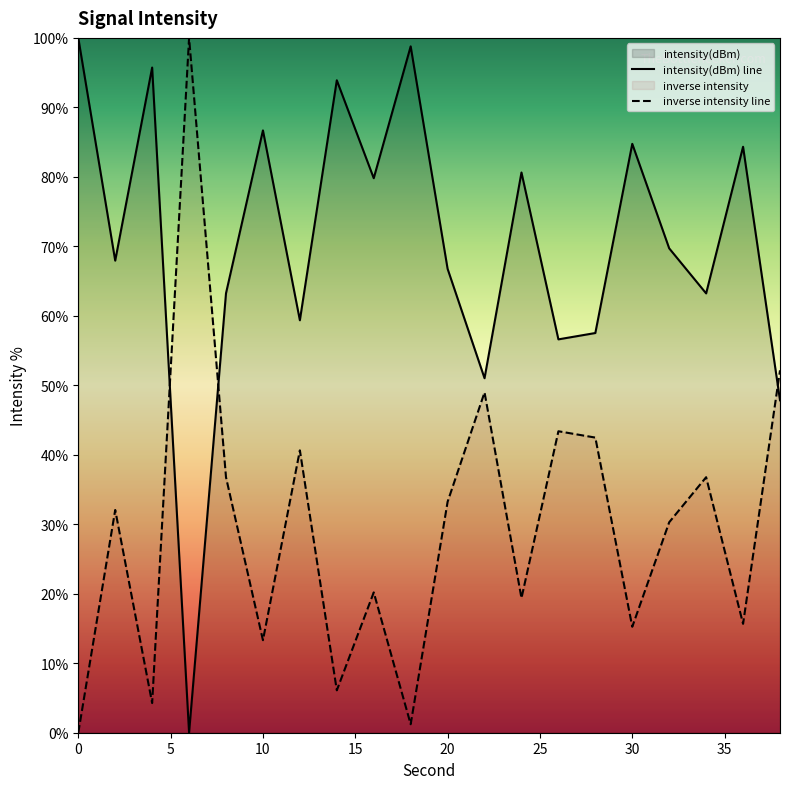

Rank the categories by value from lowest to highest.

6, 38, 22, 26, 28, 12, 34, 8, 20, 2, 32, 16, 24, 36, 30, 10, 14, 4, 18, 0